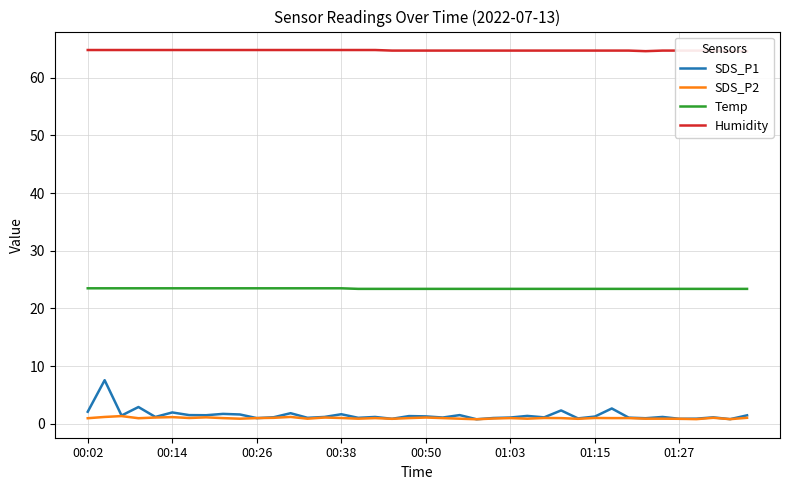

True or false: SDS_P2 and SDS_P1 cross at least once.

False